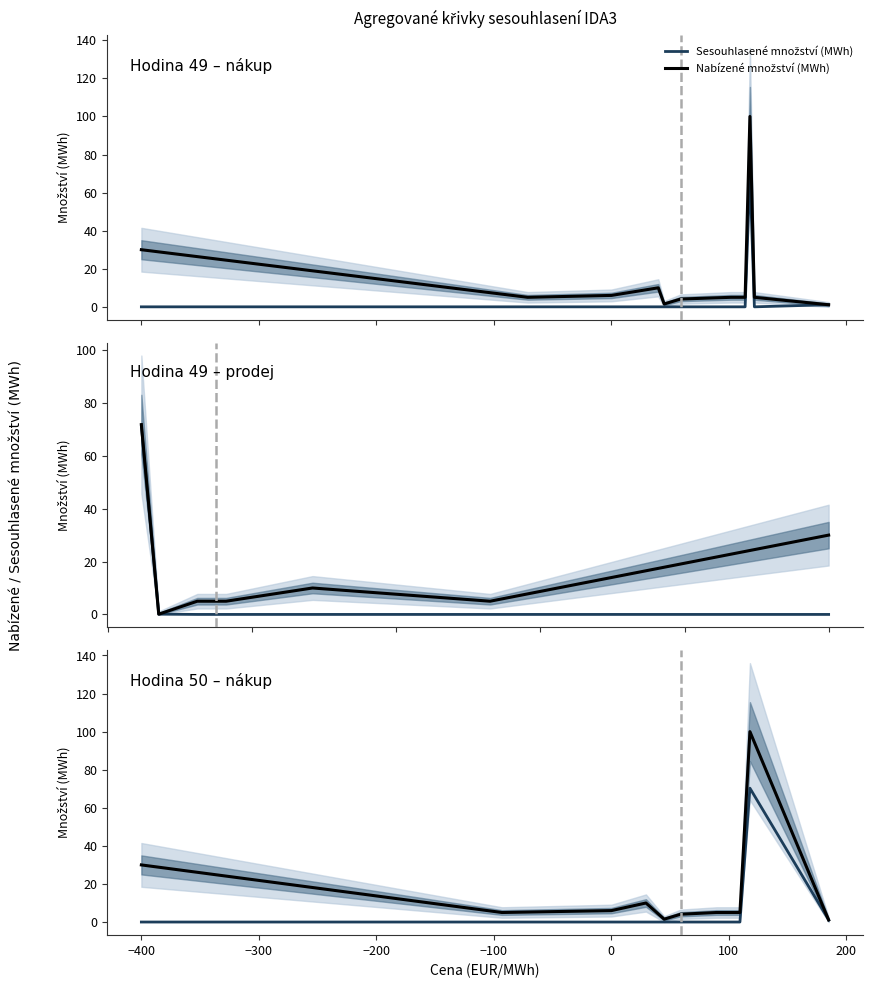

What is the difference between the second highest and second lowest values in the Sesouhlasené množství (MWh) series?

1.1